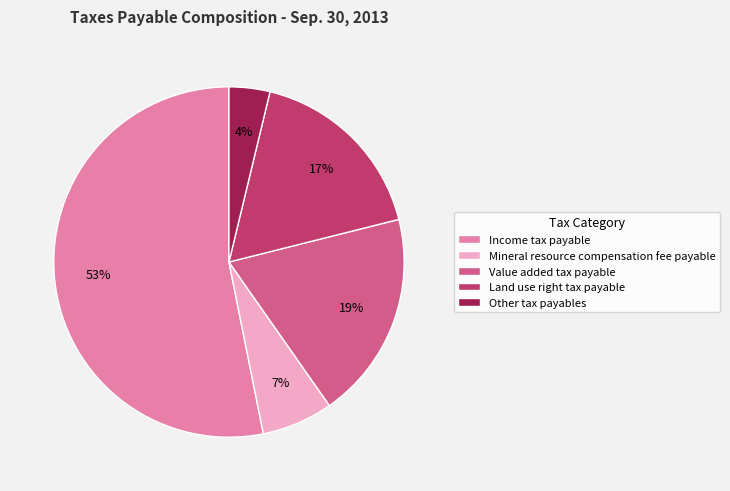

Is the sum of Income tax payable and Value added tax payable greater than half?

Yes